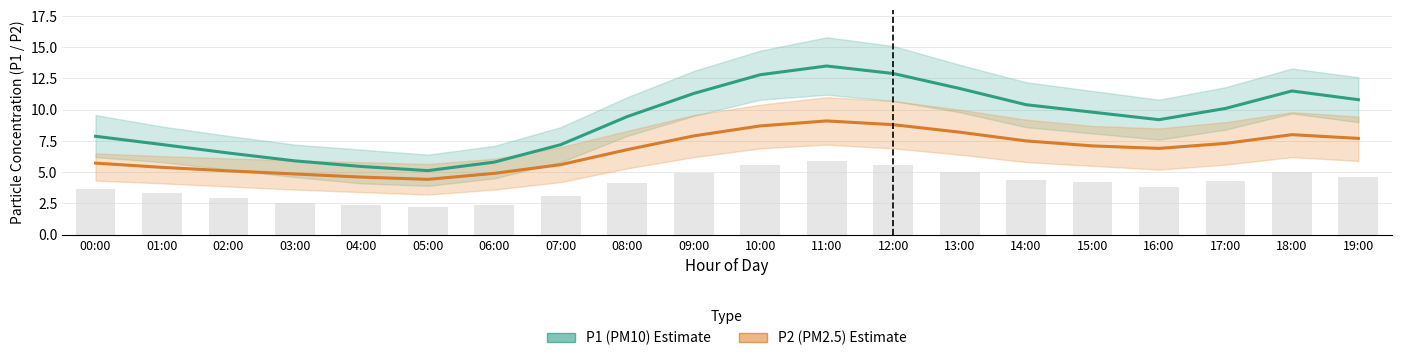

What is the value of the P1 (PM10) bar at the 12th from the left?

13.5